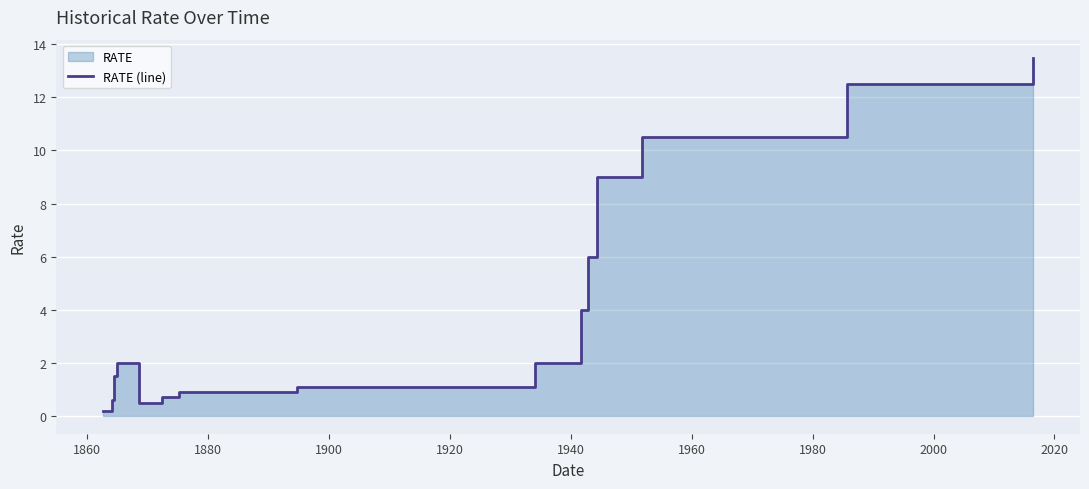

The chart shows a value of 17.7 at 14. True or false?

False